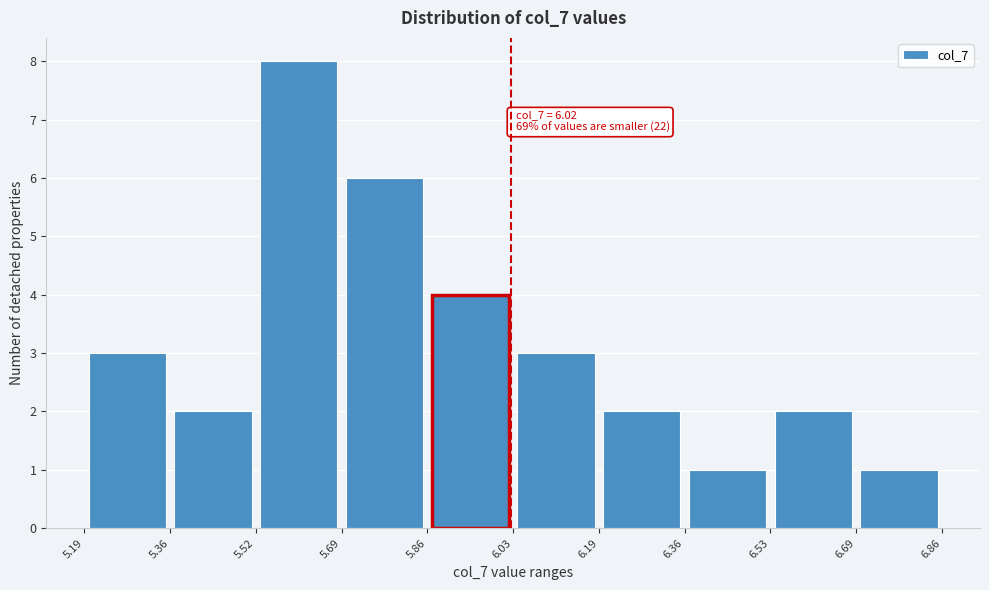

Which range on the x-axis has the tallest bar?

5.52 to 5.69